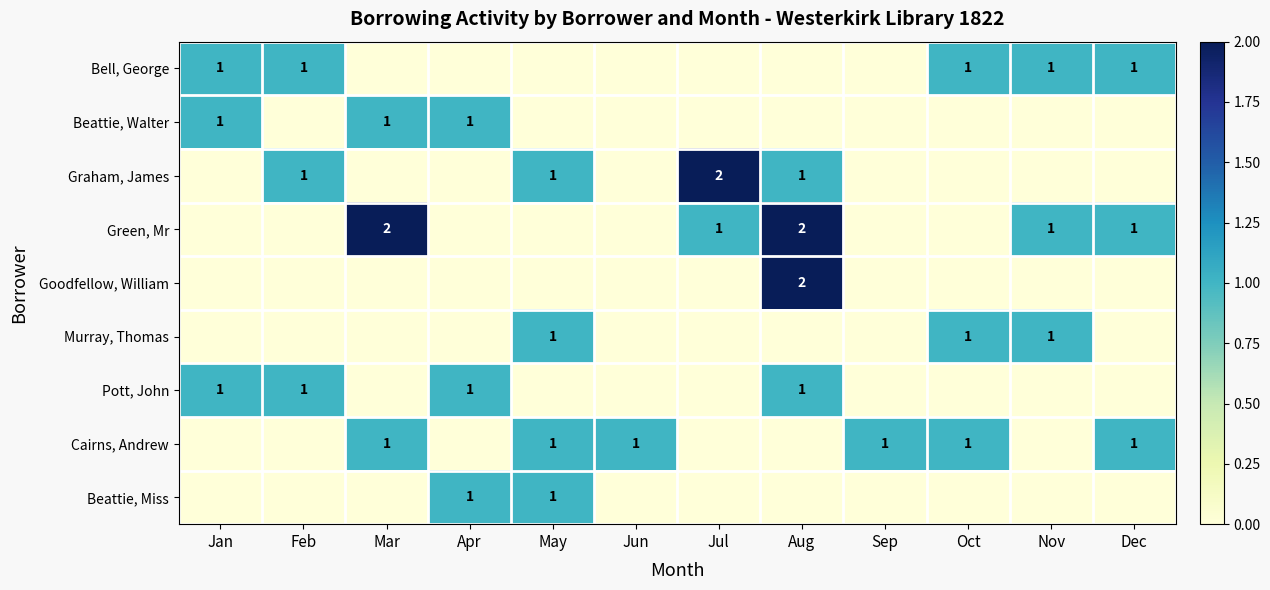

Rank the series by their maximum value, from highest to lowest.

Graham, James, Green, Mr, Goodfellow, William, Bell, George, Beattie, Walter, Murray, Thomas, Pott, John, Cairns, Andrew, Beattie, Miss